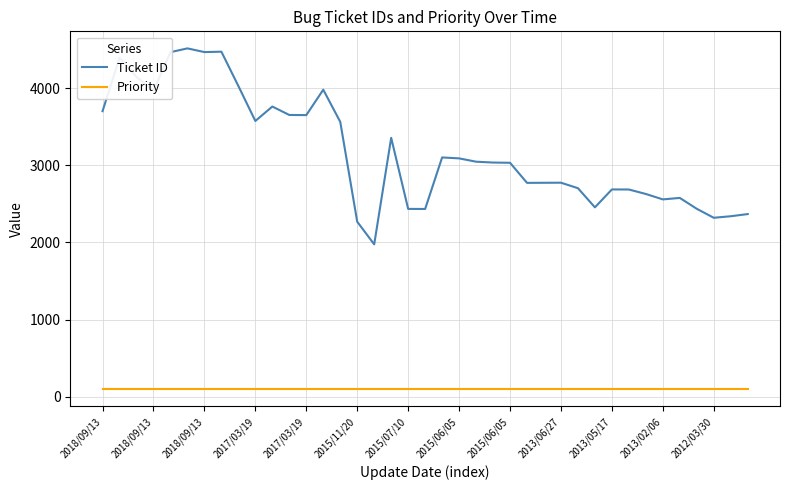

Which series has the largest total across all categories?

Ticket ID